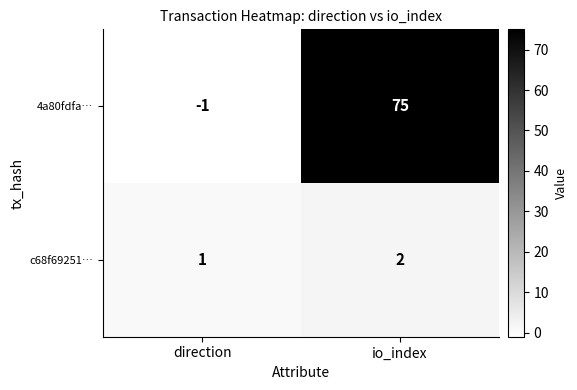

How many positive values does the 4a80fdfa… series have?

1